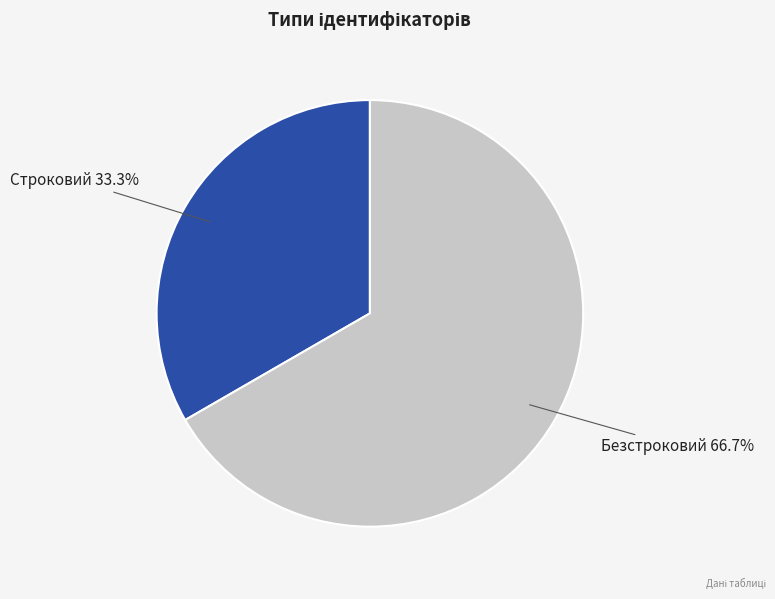

Which slice is the largest?

Безстроковий